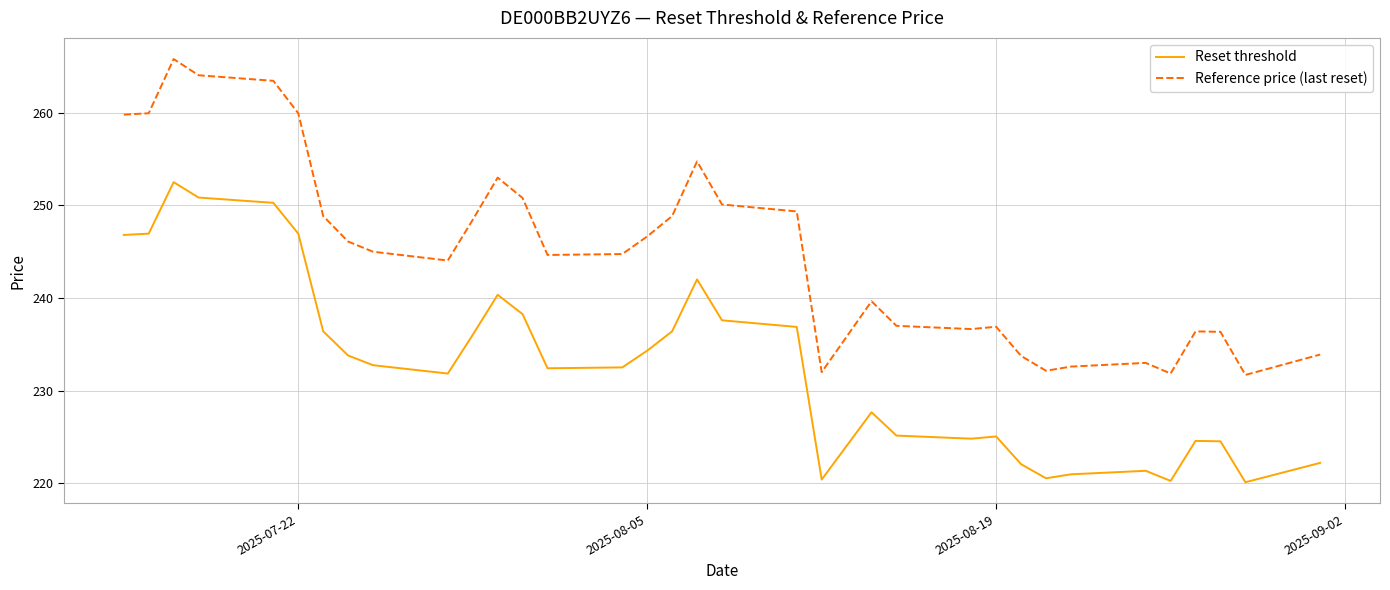

True or false: Reset threshold and Reference price (last reset) cross at least once.

False